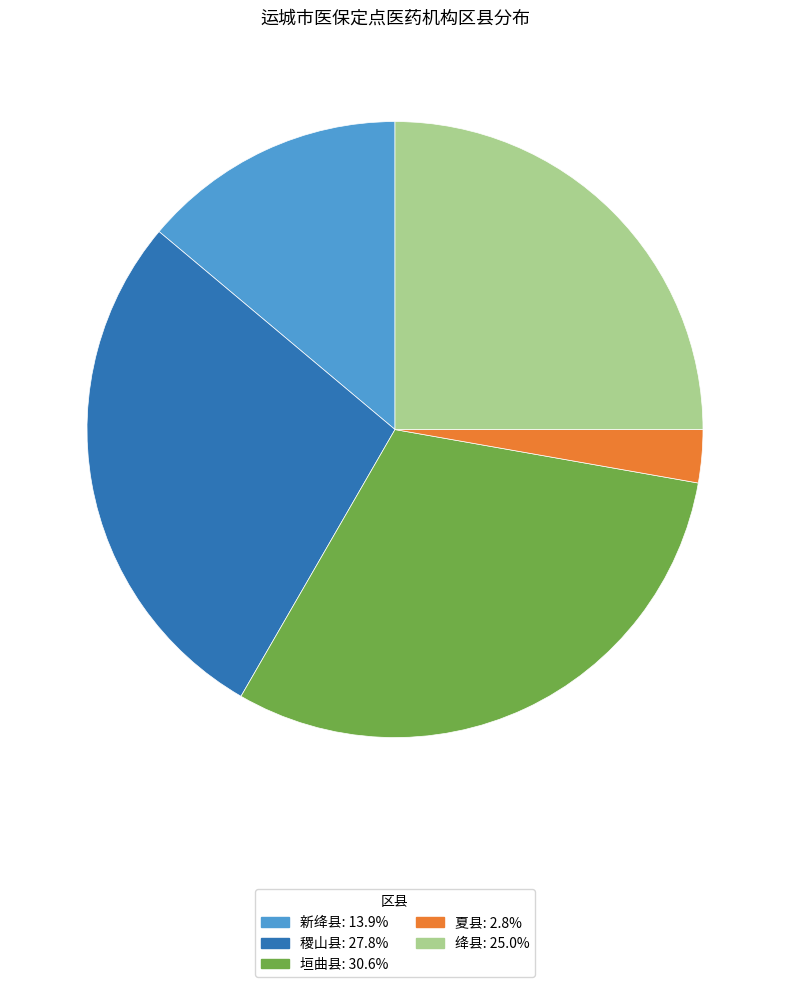

True or false: 新绛县 accounts for 14% of the total.

True